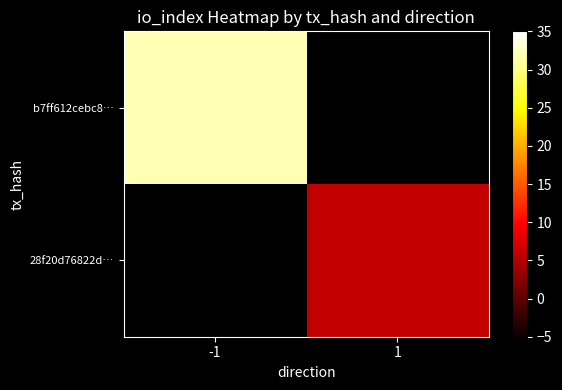

At which category does the chart reach its peak across all series?

-1